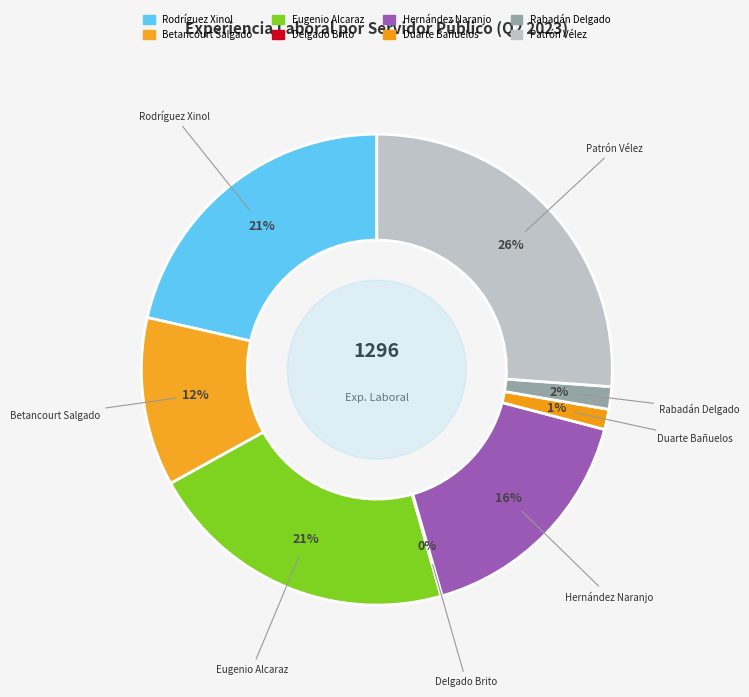

To the nearest percent, what is the combined percentage of Eugenio Alcaraz and Rabadán Delgado?

23%